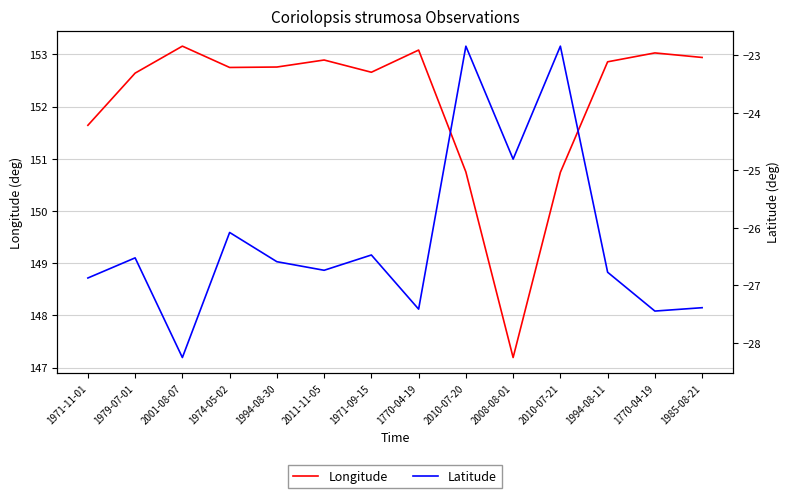

How many values in the Latitude series exceed -26?

3